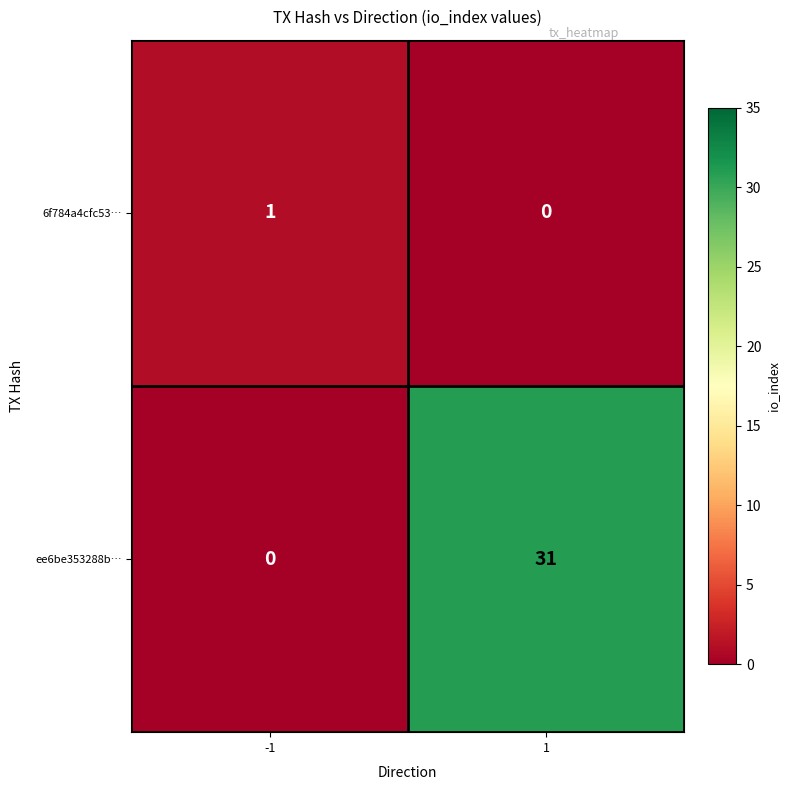

Which series has the largest total across all categories?

ee6be353288b…